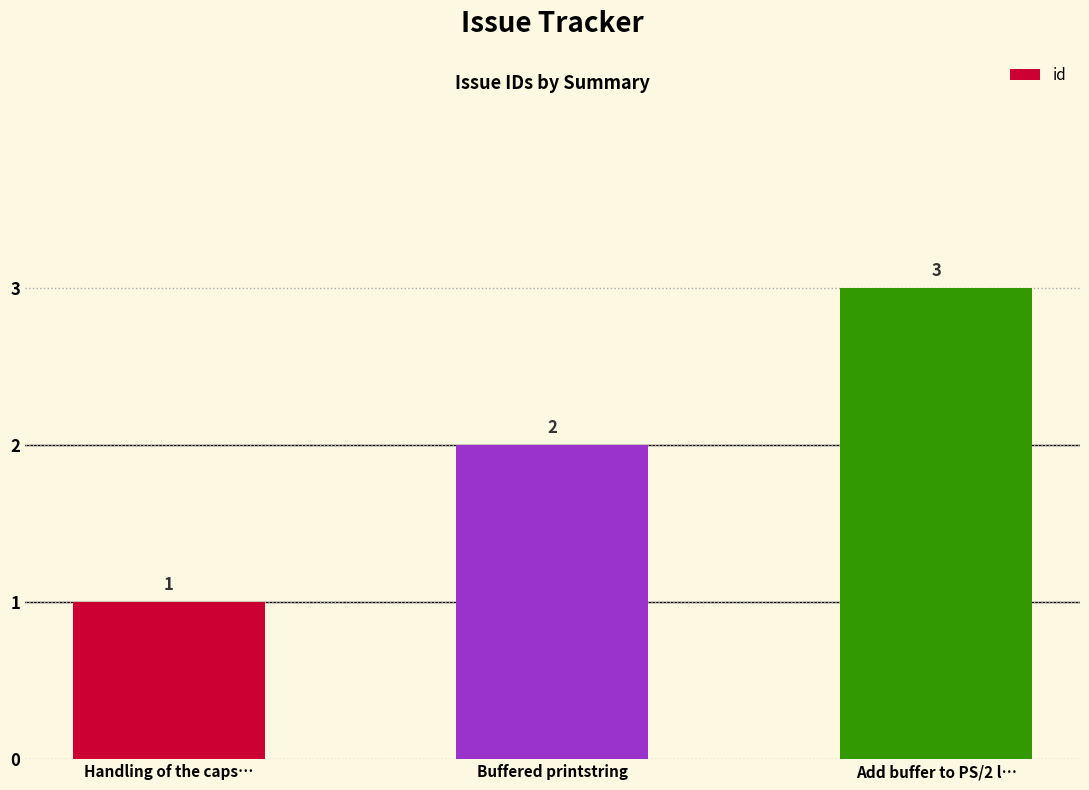

Does the chart contain stacked bars?

No